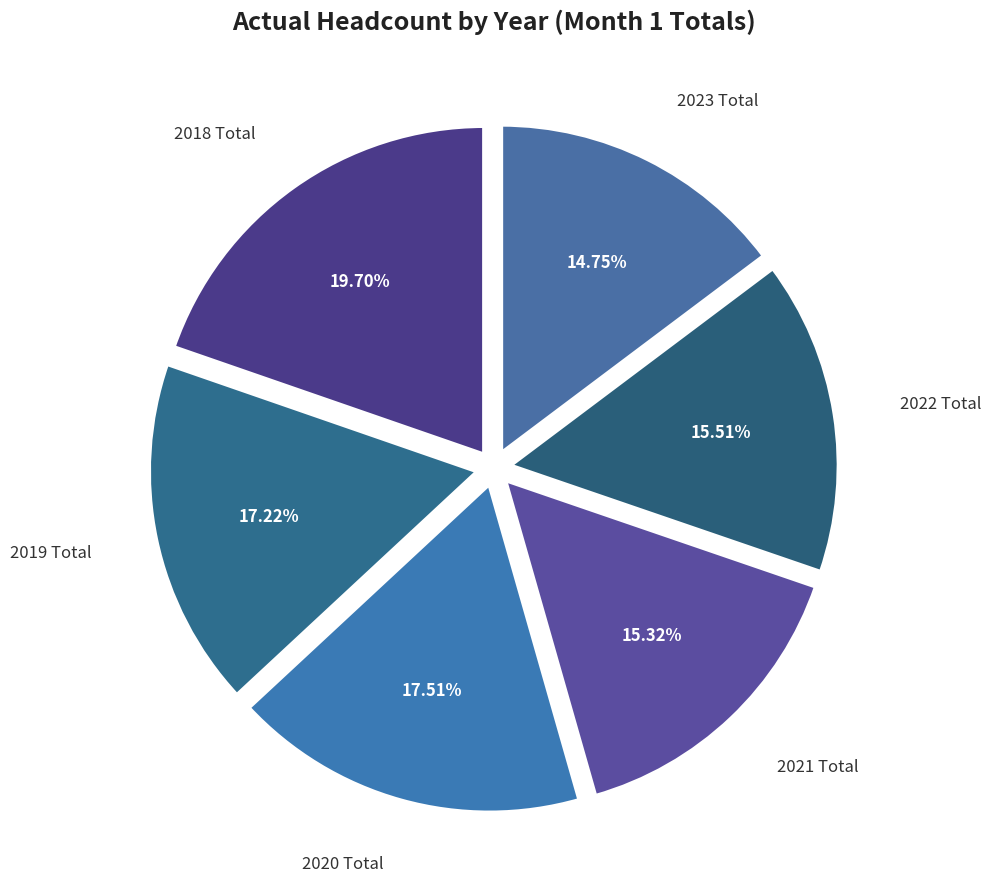

Which has a higher value, 2023 Total or 2018 Total?

2018 Total